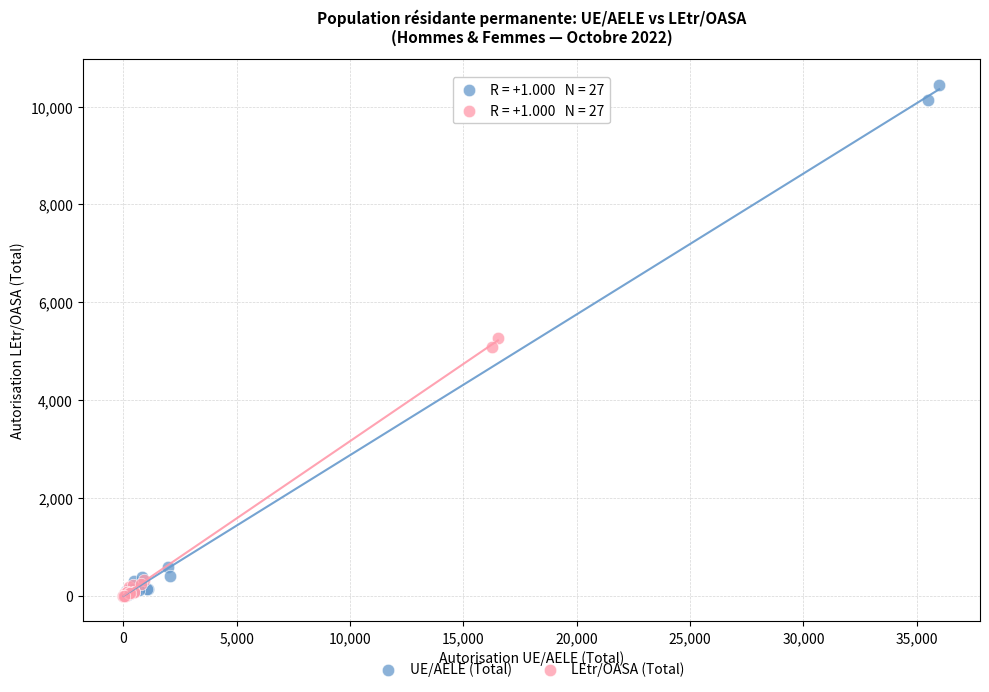

Which series has the widest spread of Y values?

UE/AELE (Total)